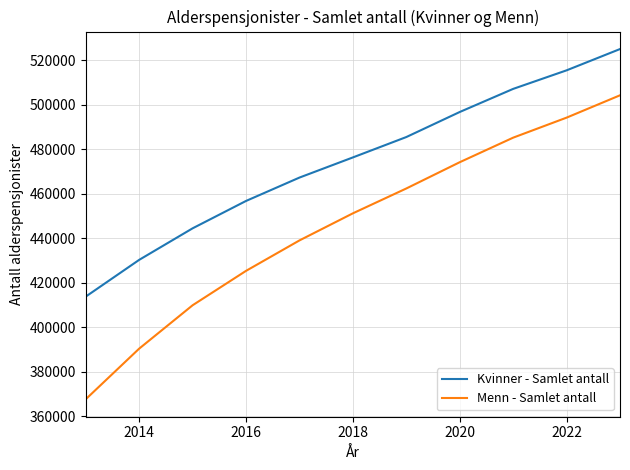

What is the maximum value shown in the chart?

525044